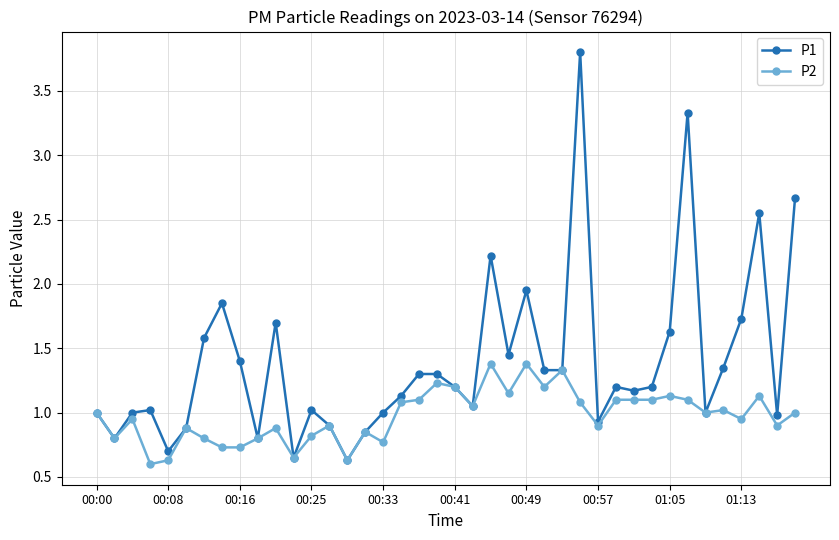

Which series has the largest total across all categories?

P1